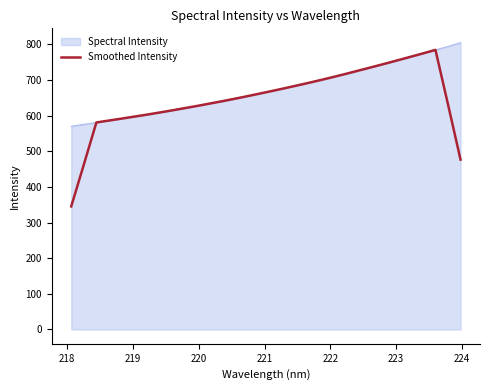

Which series has the largest range (max minus min)?

Smoothed Intensity